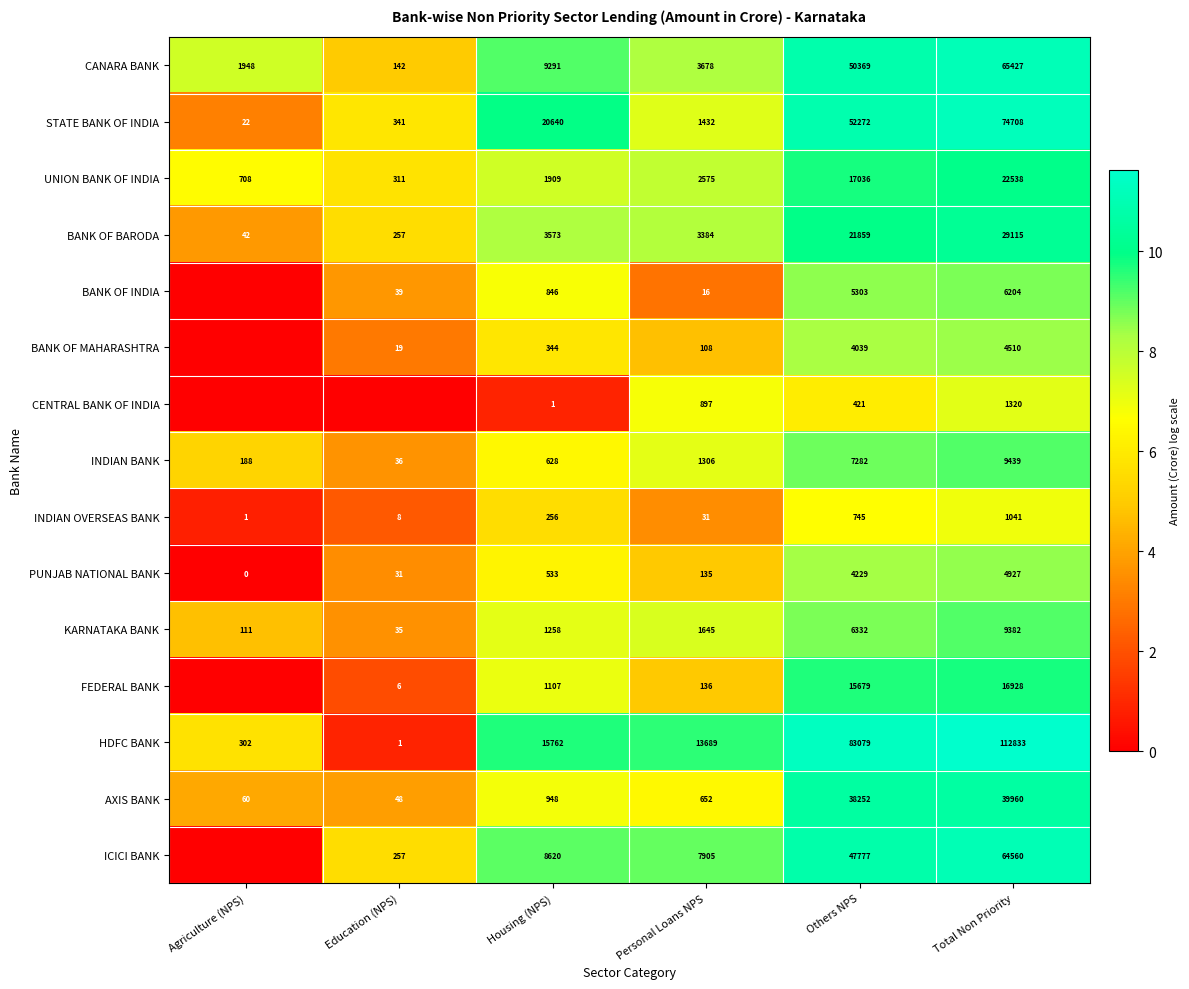

What is the difference between the highest and lowest values at Housing (NPS)?

20639